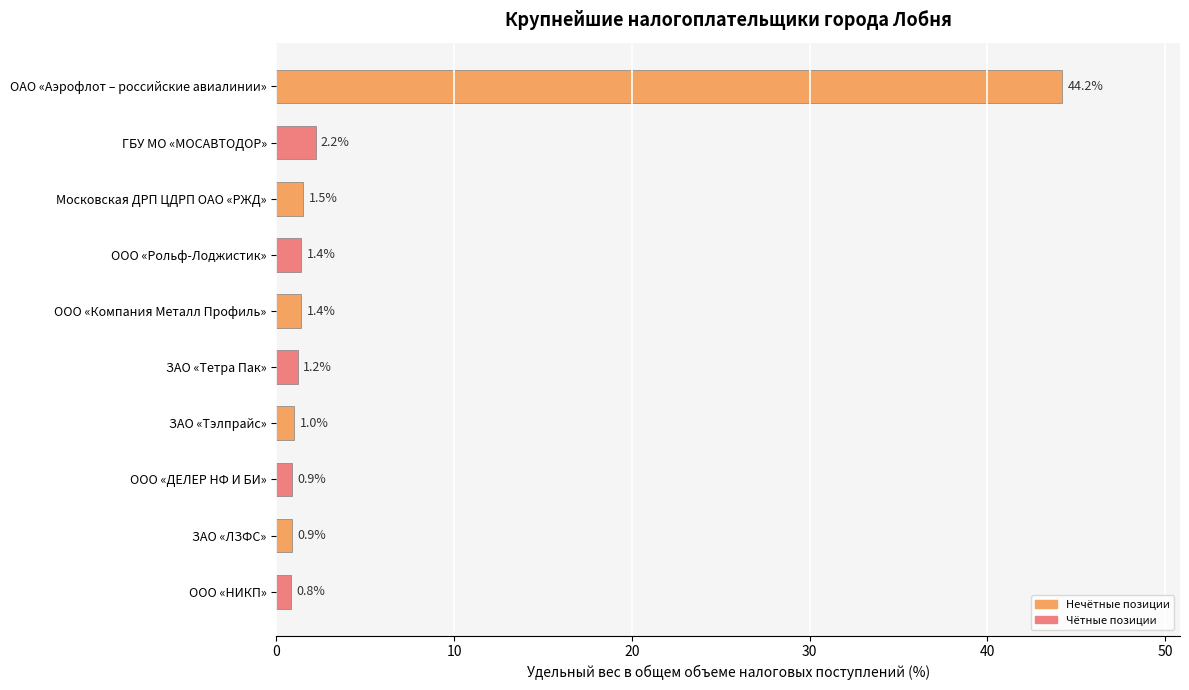

What is the value of the 10th bar from the top?

0.8